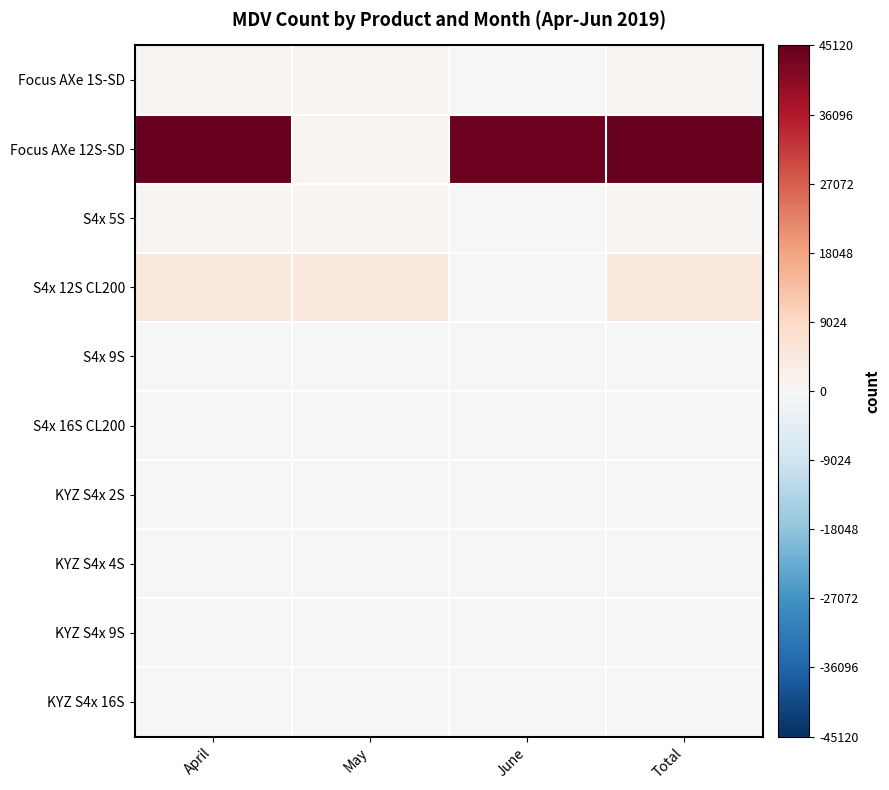

Count the number of data series in this chart.

10